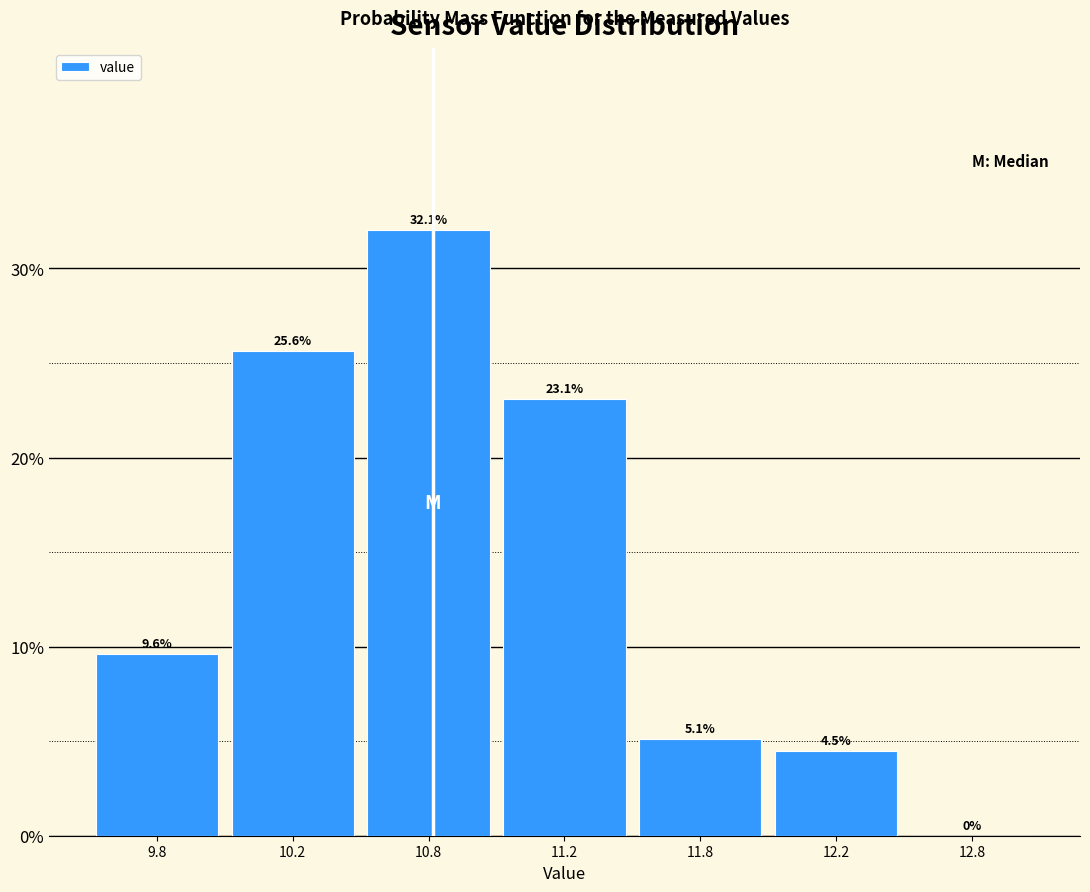

Are the bars horizontal?

No